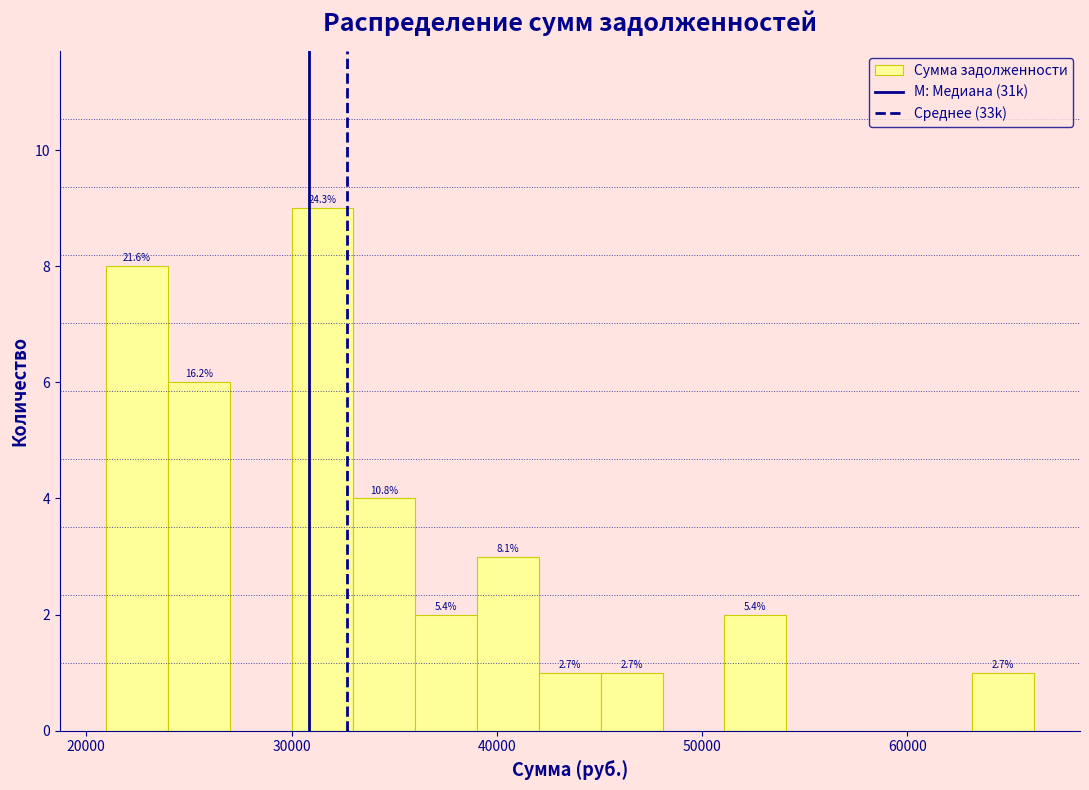

Read against the x-axis, roughly where is the centre of the tallest bar?

32000